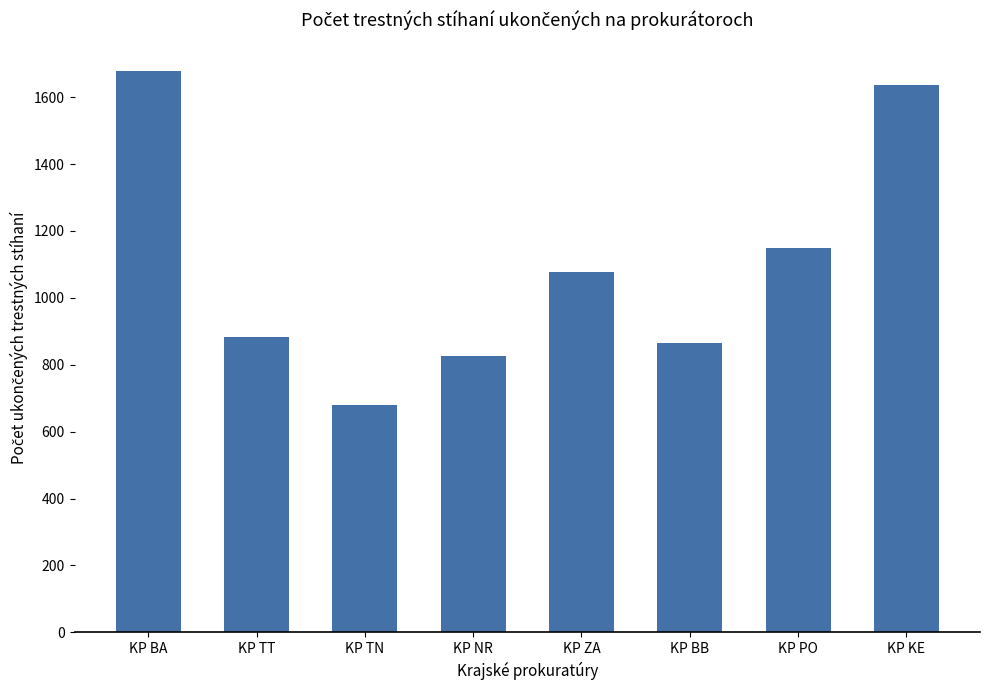

How many categories are shown in the chart?

8